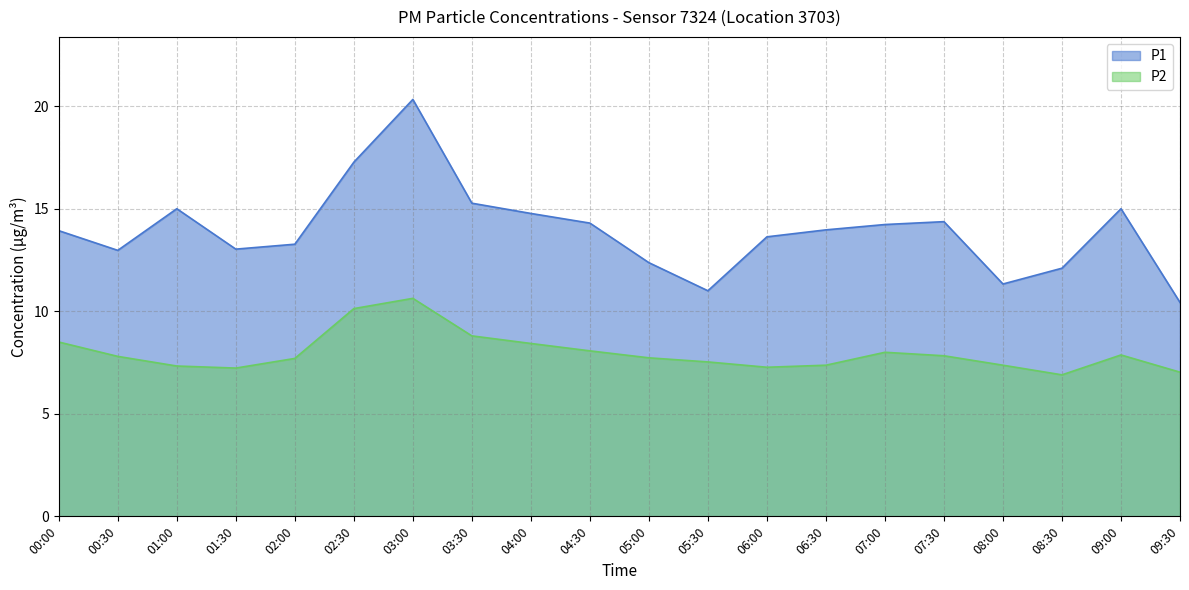

Which category has the lowest value across all series?

08:30